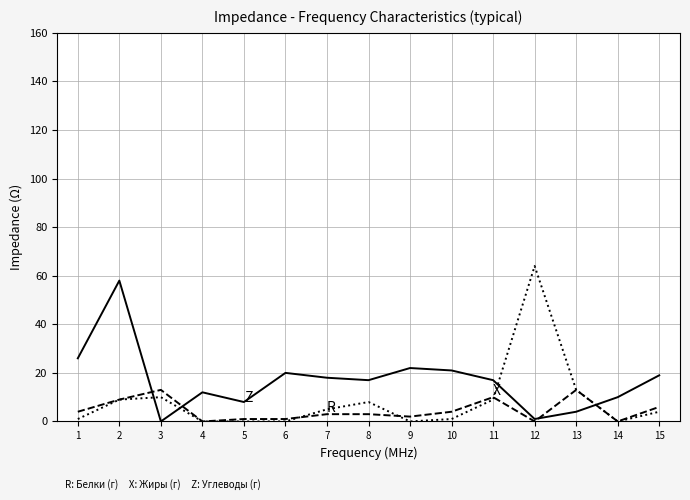

At which category does the chart reach its peak across all series?

12